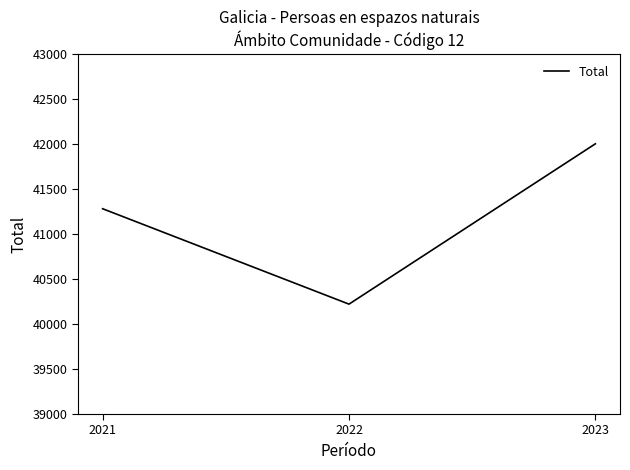

True or false: the data shows 42005 at 2023.

True